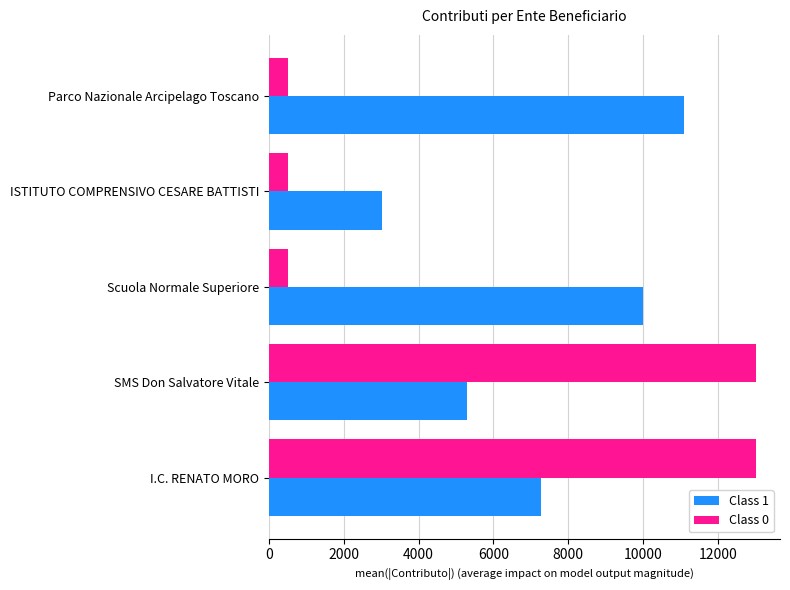

What is the difference between the Class 1 values at SMS Don Salvatore Vitale and ISTITUTO COMPRENSIVO CESARE BATTISTI?

2255.9